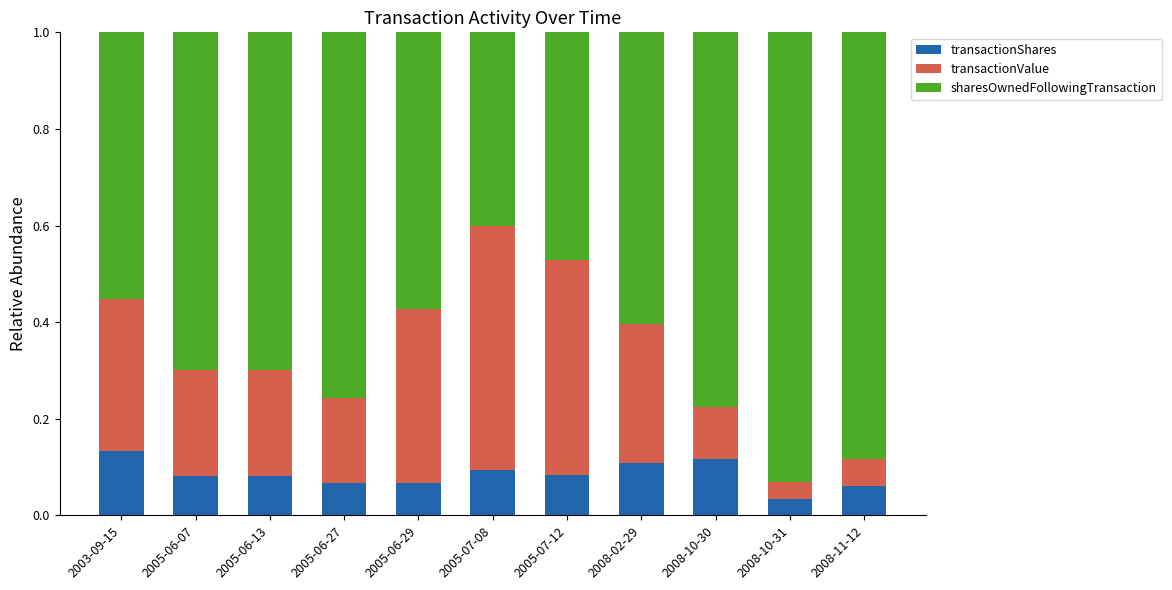

What is the total value across all series at 2008-02-29?

1.0